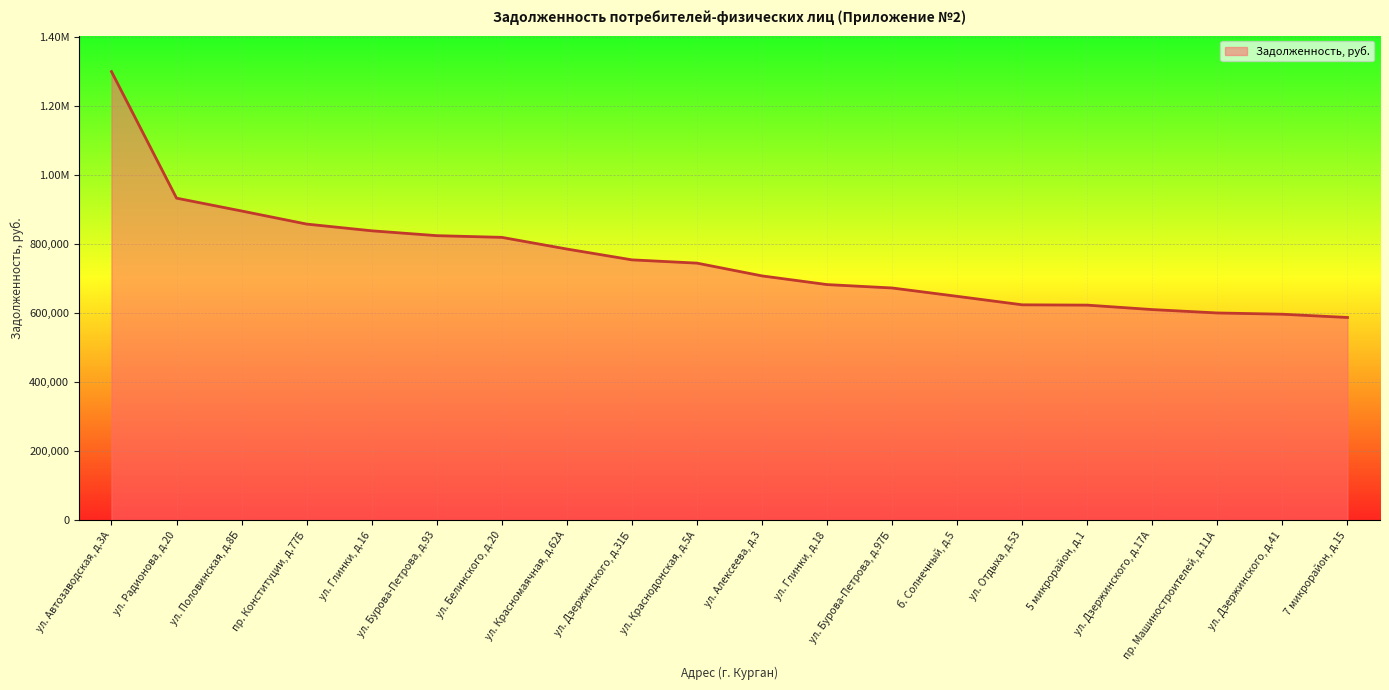

At which category does the chart reach its peak across all series?

ул. Автозаводская, д.3А